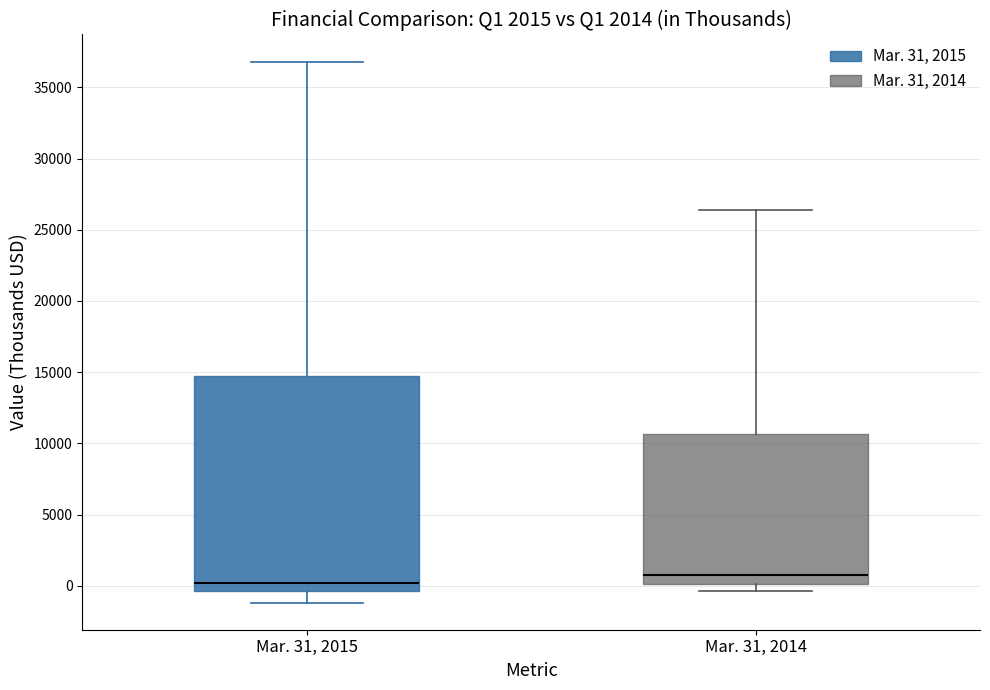

Reading left to right, read every box against the y-axis: the position of its median line, the range the box covers, and the ends of its whiskers. The values are not printed on the chart, so give them approximately, as read against the axis.

Mar. 31, 2015: median 0, box -500 to 14500, whiskers -1000 to 37000
Mar. 31, 2014: median 1000, box 0 to 10500, whiskers -500 to 26500